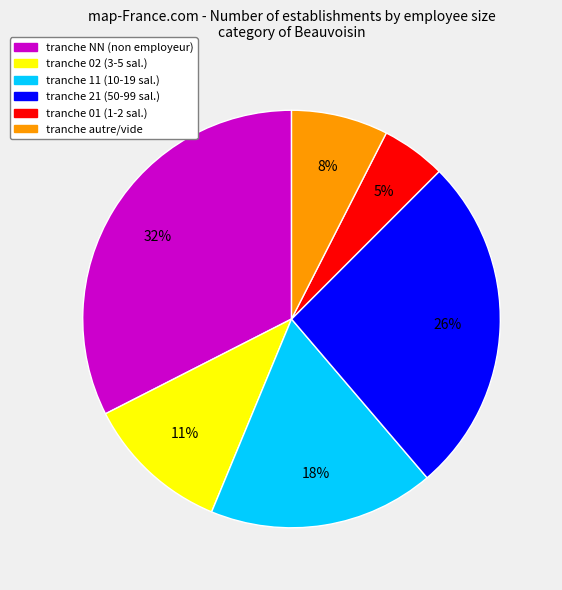

To the nearest percent, what is the average slice percentage?

17%